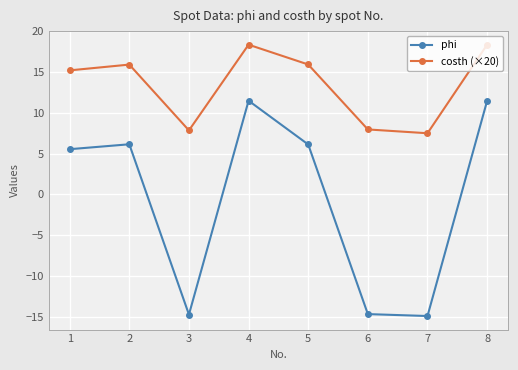

What is the sum of the phi values at 2 and 5?

12.3